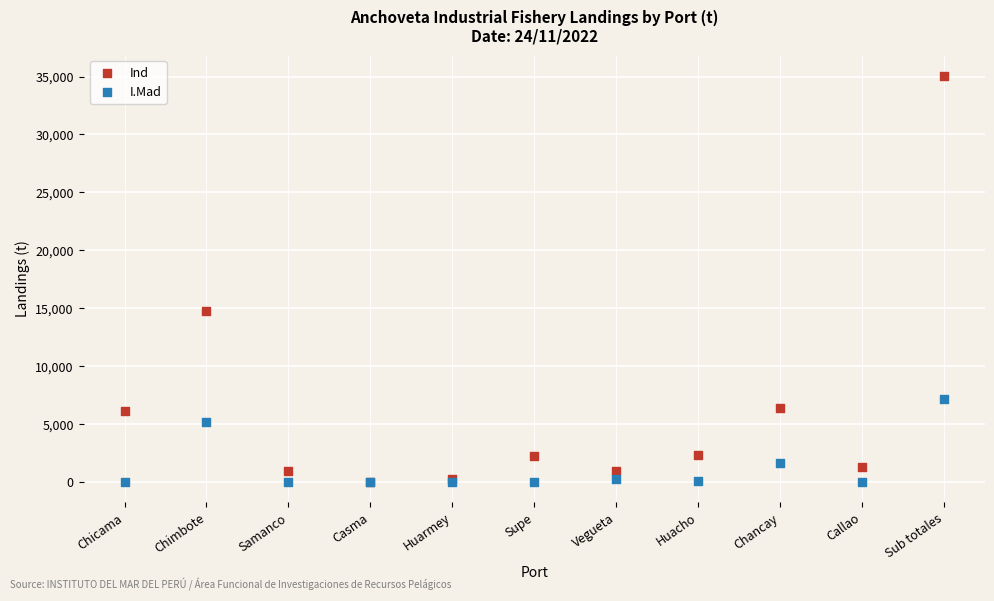

In the Ind series, what Y value is closest to 17546?

14778.1